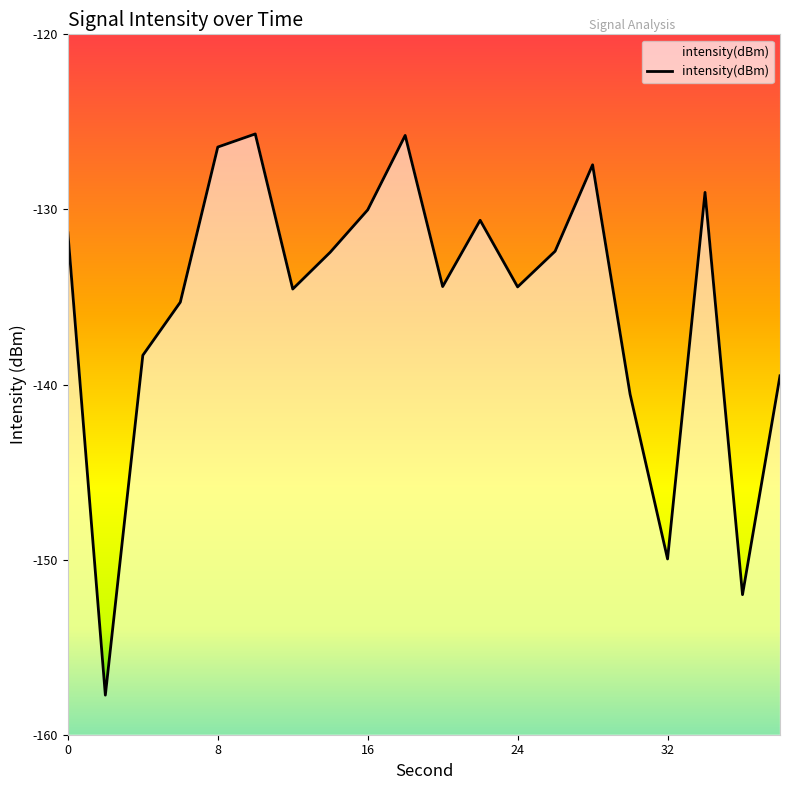

What is the value of the 10th point from the left?

-125.8